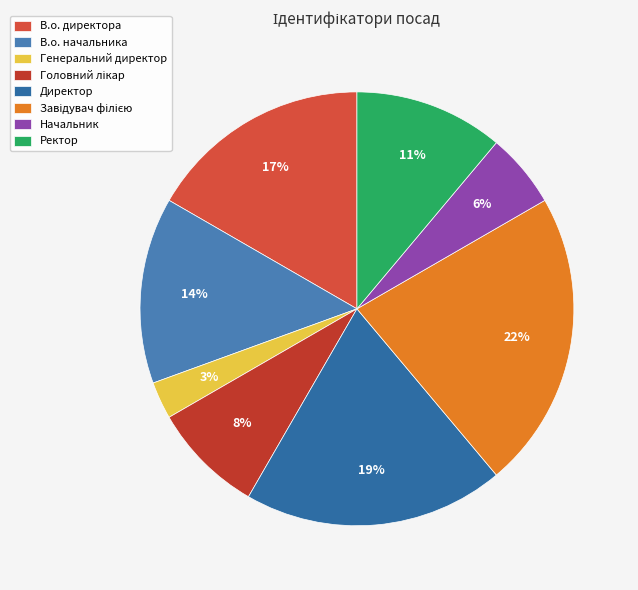

Rank the categories by value from highest to lowest.

Завідувач філією, Директор, В.о. директора, В.о. начальника, Ректор, Головний лікар, Начальник, Генеральний директор